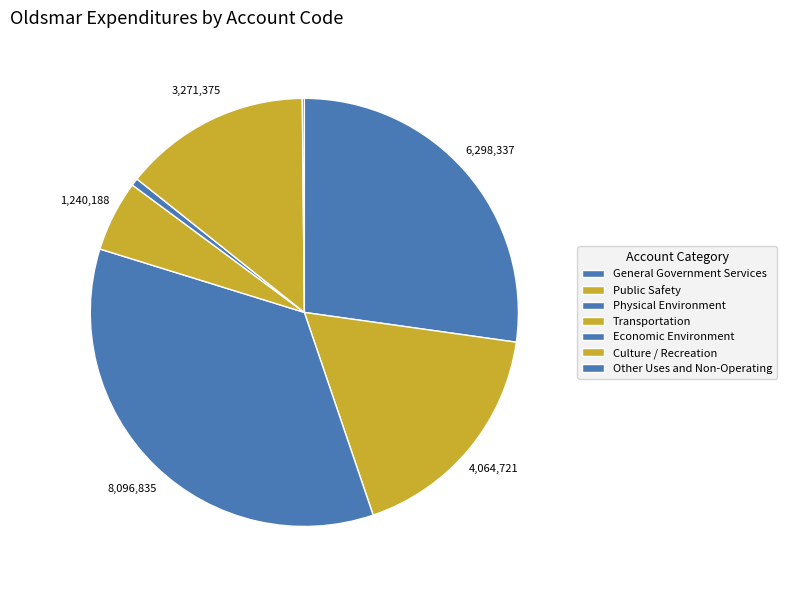

To the nearest percent, what percentage of the pie is Culture / Recreation?

14%